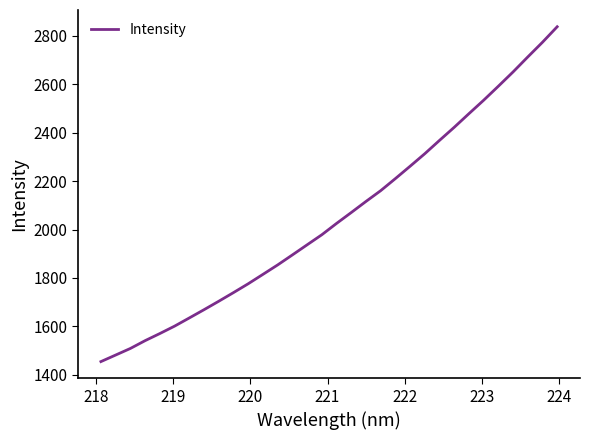

What is the maximum value shown in the chart?

2837.4